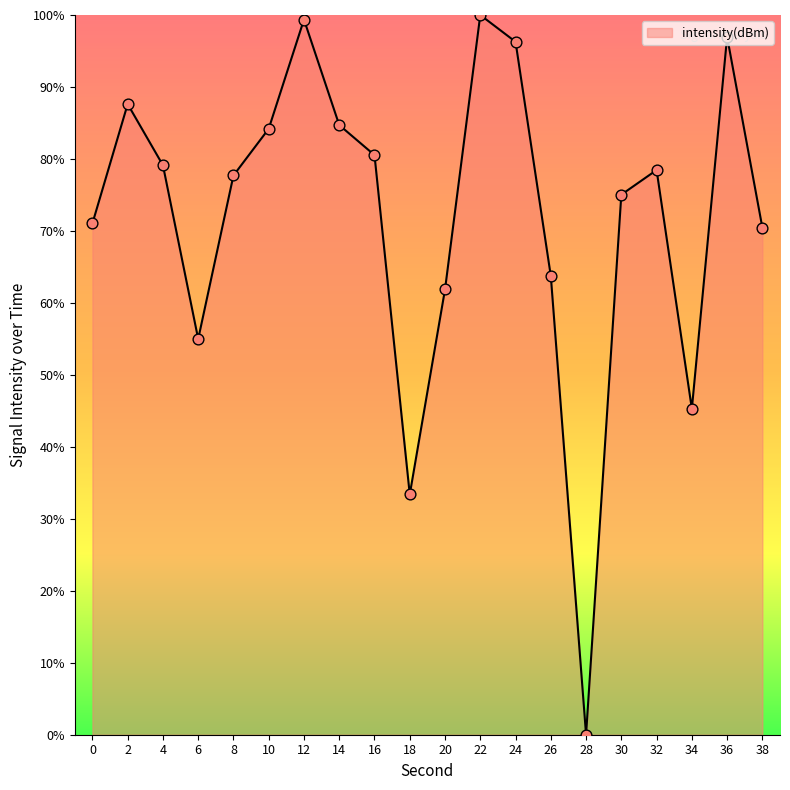

What is the ratio of the value at 32 to the value at 34?

1.7